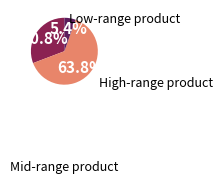

Is there any slice that represents more than half of the pie?

Yes